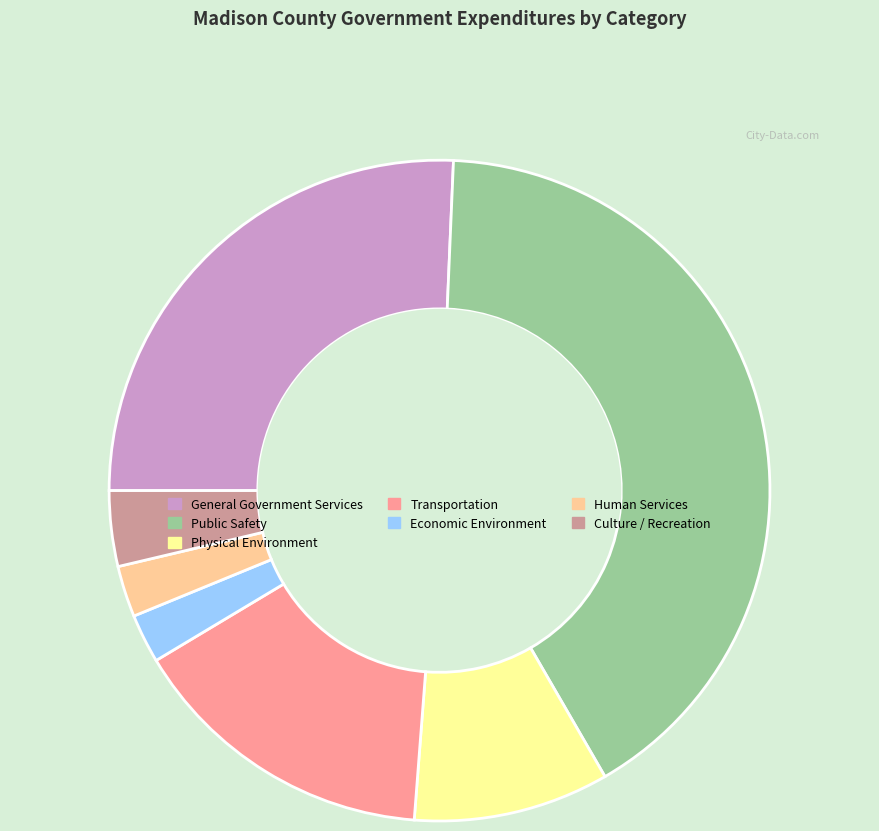

Between Physical Environment and Economic Environment, which is larger?

Physical Environment